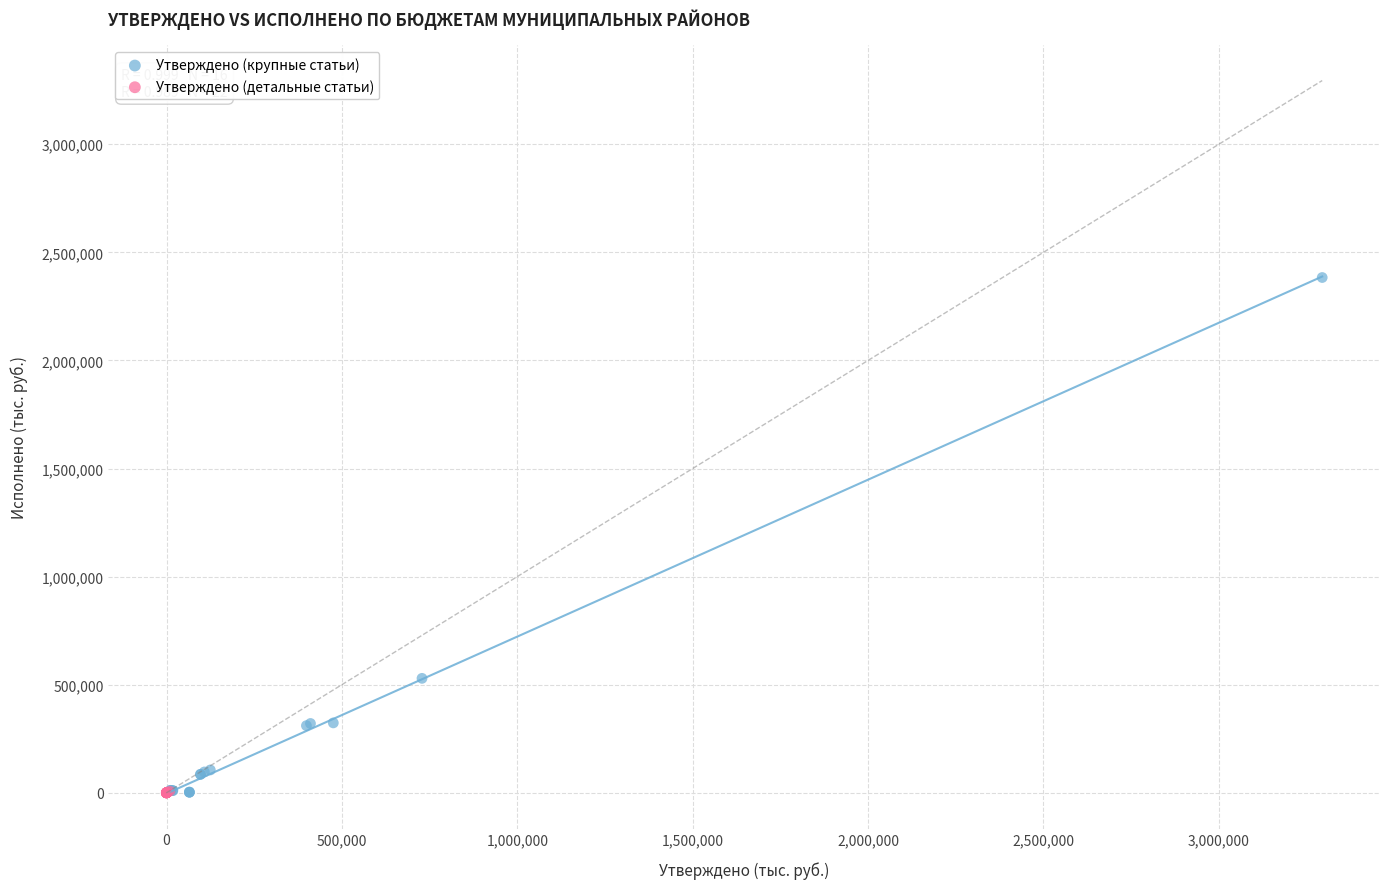

Which series reaches the maximum Y coordinate?

Утверждено (крупные статьи)